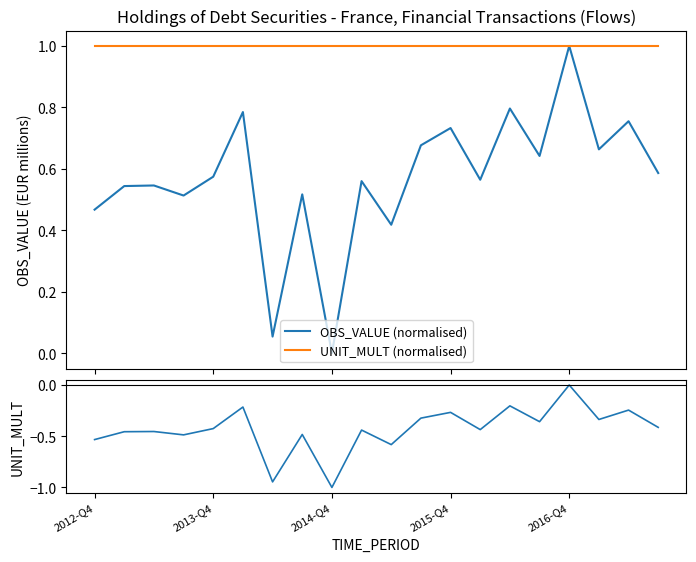

True or false: OBS_VALUE (normalised) and UNIT_MULT (normalised) cross at least once.

False